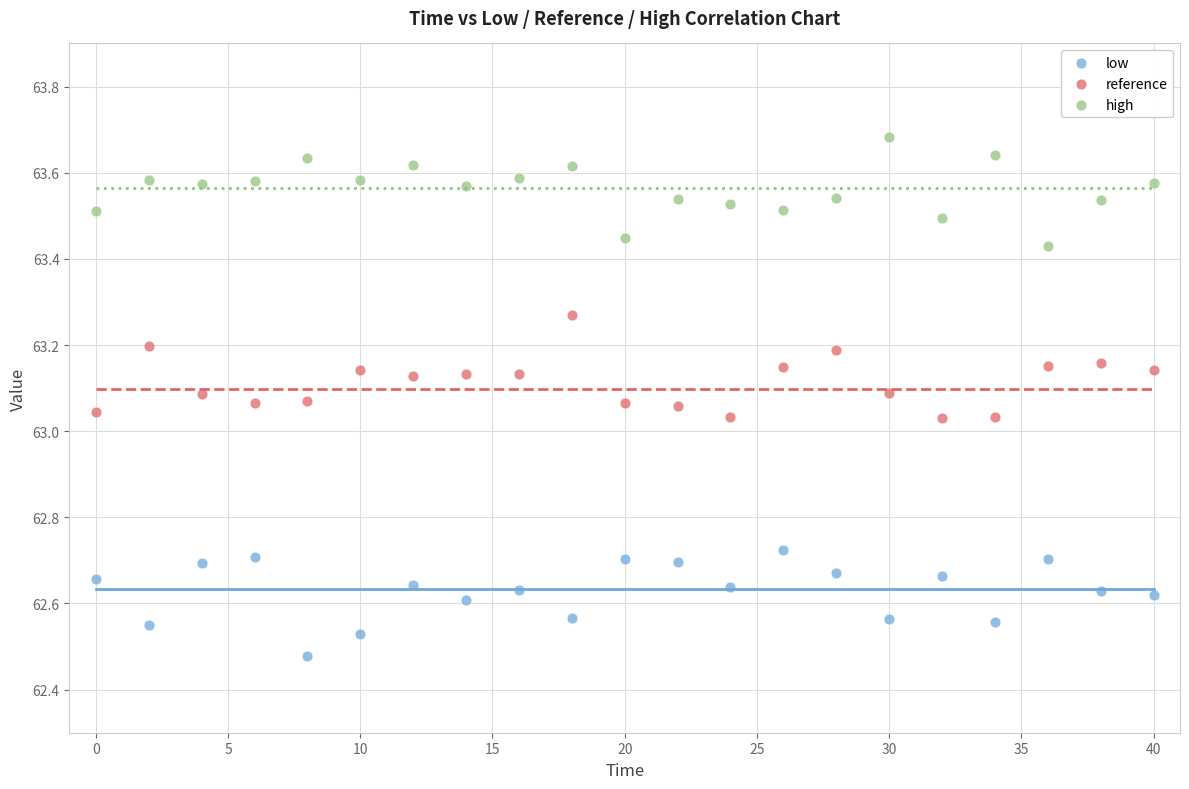

Across all data points, what is the range of Y values (max minus min)?

1.2